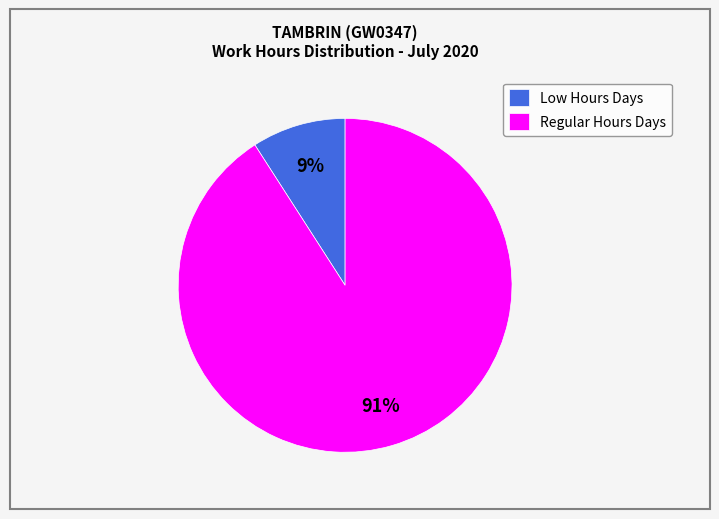

What is the largest slice in the pie chart?

Regular Hours Days